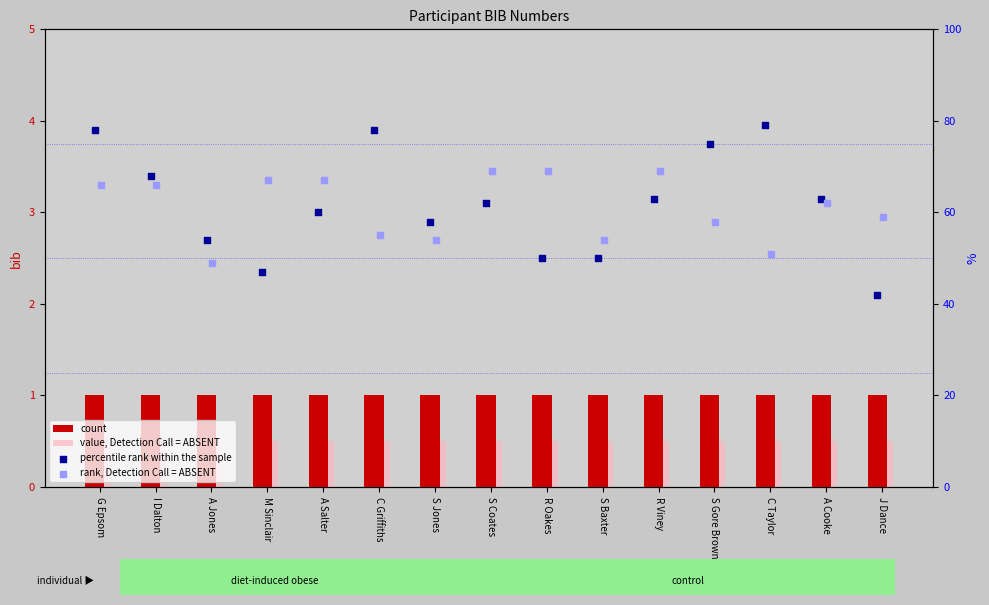

At how many categories does at least one series exceed 17?

15